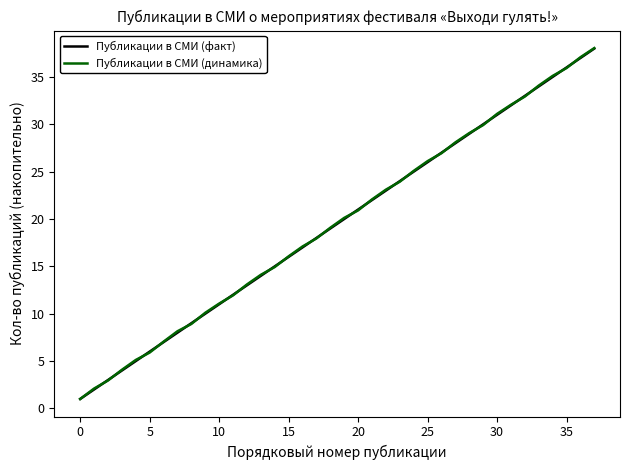

What is the minimum value for Публикации в СМИ (факт)?

1.0